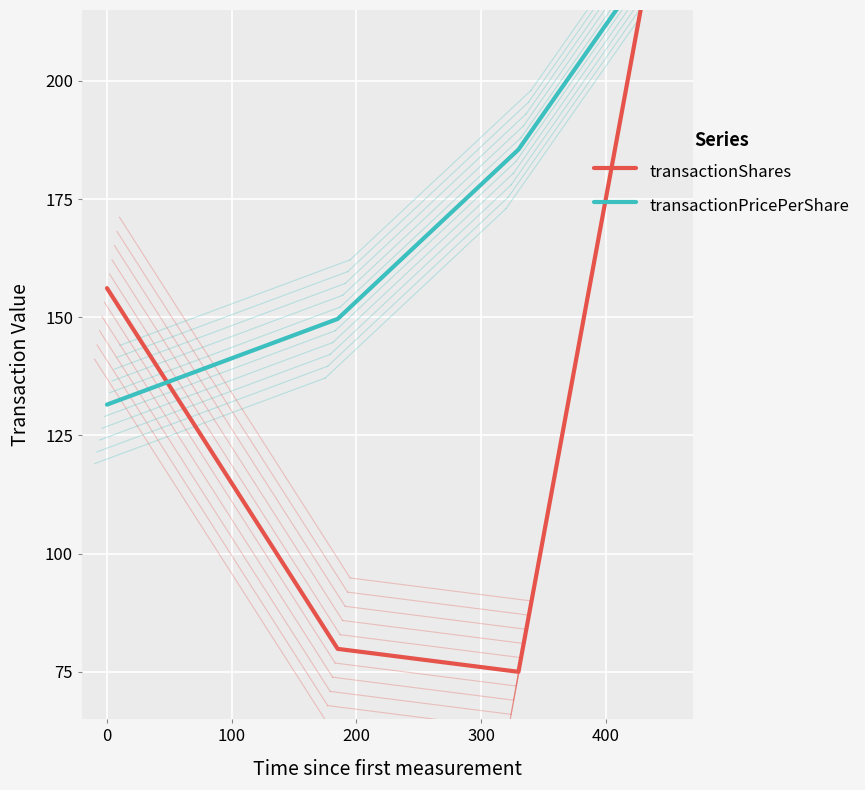

What is the average value of the transactionPricePerShare series?

172.9